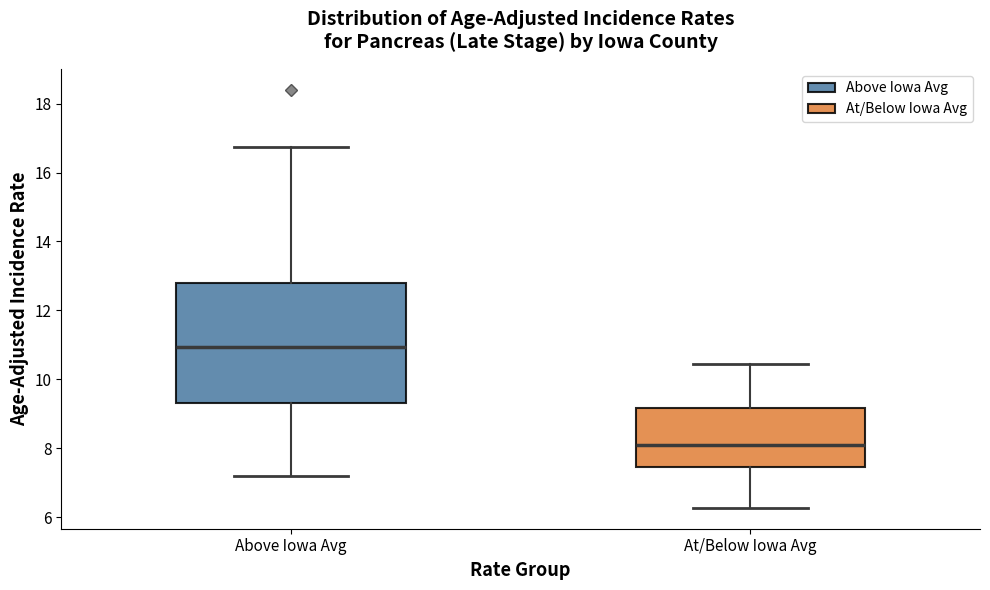

Which box's median line is the lowest?

At/Below Iowa Avg